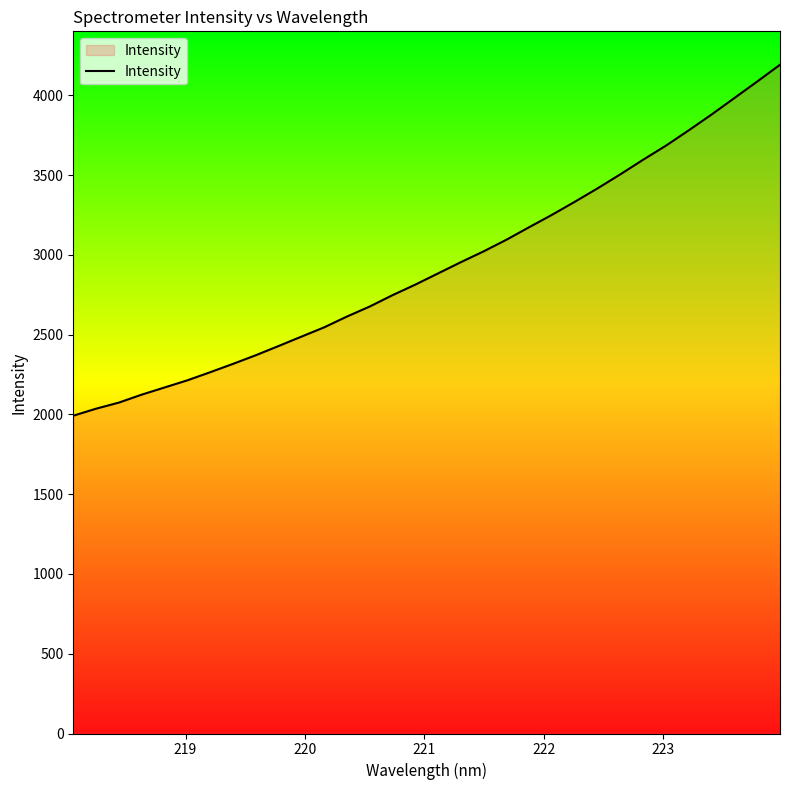

What is the smallest value displayed?

1992.3